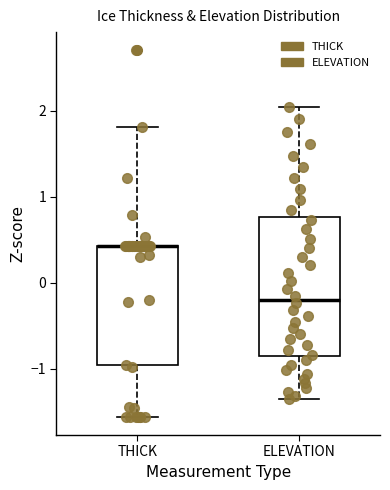

Reading left to right, transcribe this box plot: for each box, give where its median line is, the range the box spans, and where its two whiskers end, as read against the y-axis. The values are not printed on the chart, so give them approximately, as read against the axis.

THICK: median 0.4 (drawn on the box's upper edge), box -1.0 to 0.4, whiskers -1.6 to 1.8
ELEVATION: median -0.2, box -0.9 to 0.8, whiskers -1.4 to 2.0